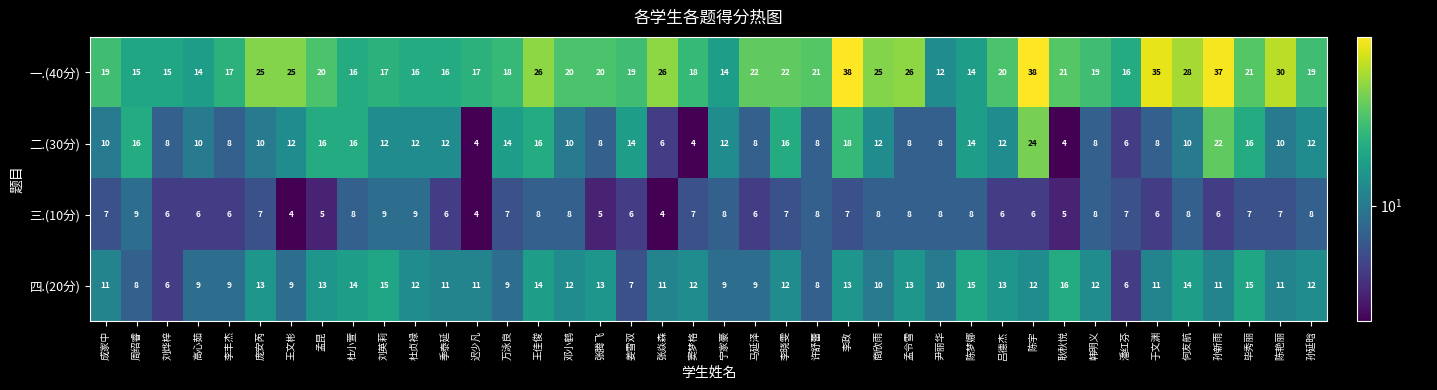

Count the number of categories in the chart.

40